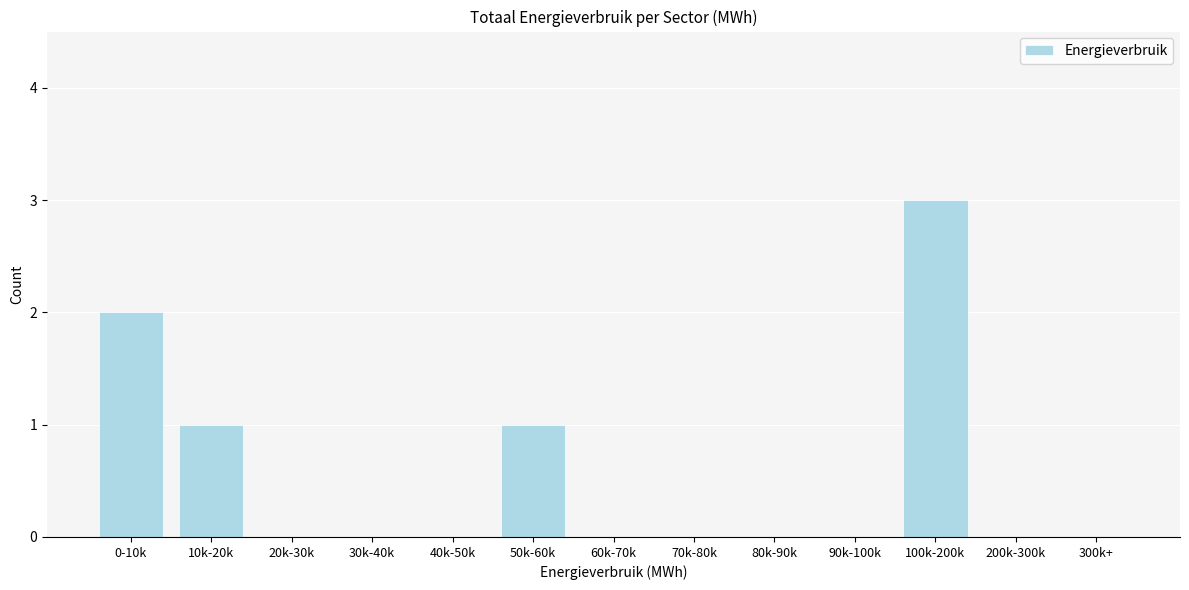

Reading left to right, extract all data points from this chart.

0-10k=2	10k-20k=1	20k-30k=0	30k-40k=0	40k-50k=0	50k-60k=1	60k-70k=0	70k-80k=0	80k-90k=0	90k-100k=0	100k-200k=3	200k-300k=0	300k+=0